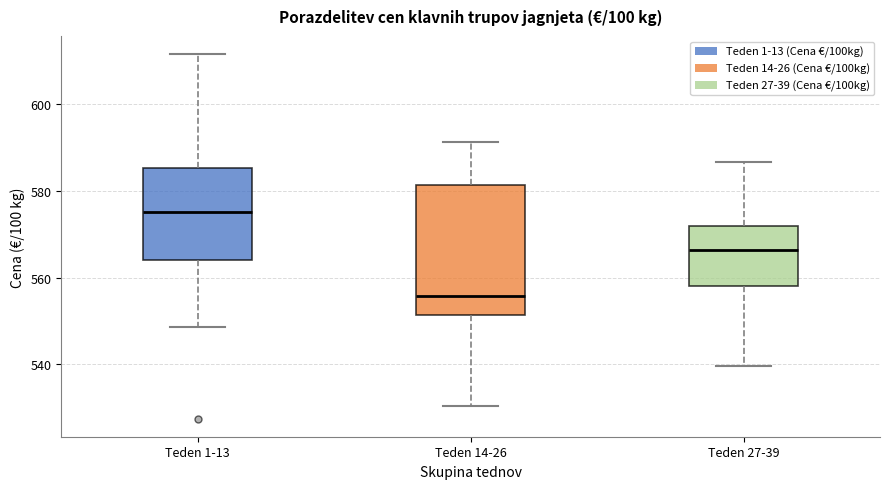

Which box has the highest median line?

Teden 1-13